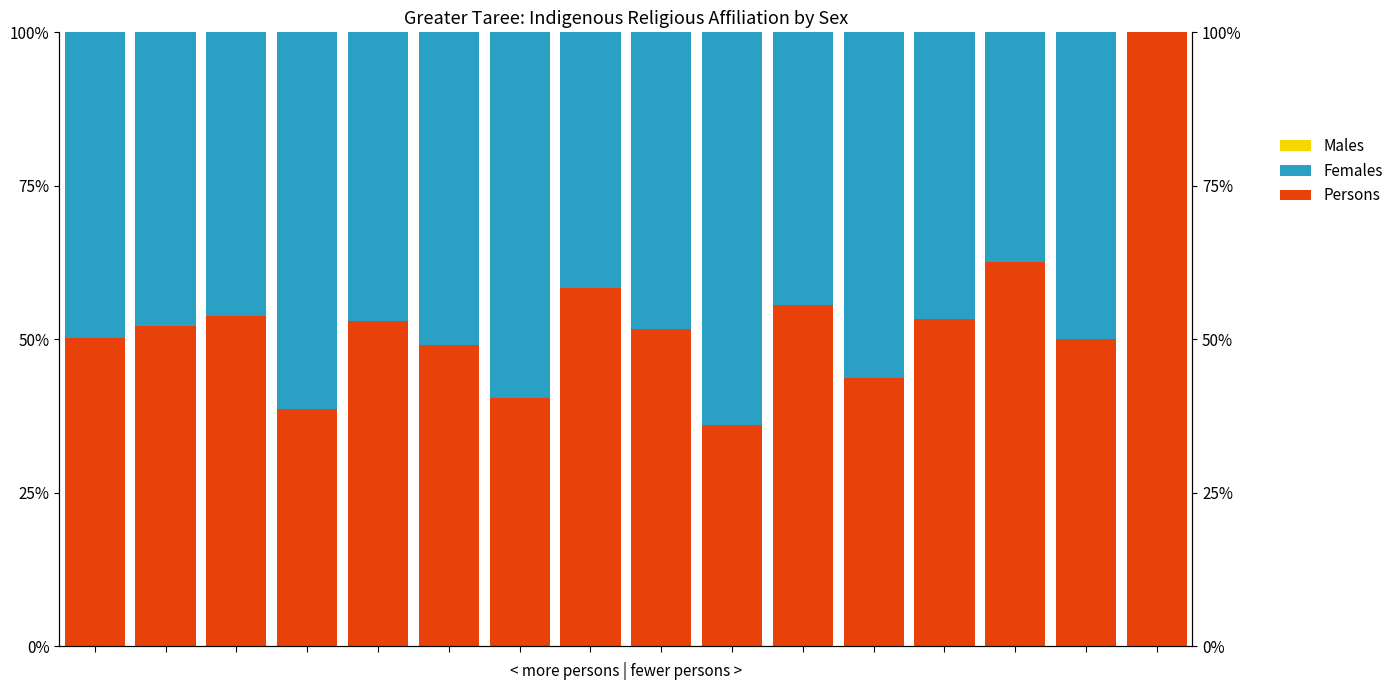

What is the maximum value for Males?

100.0